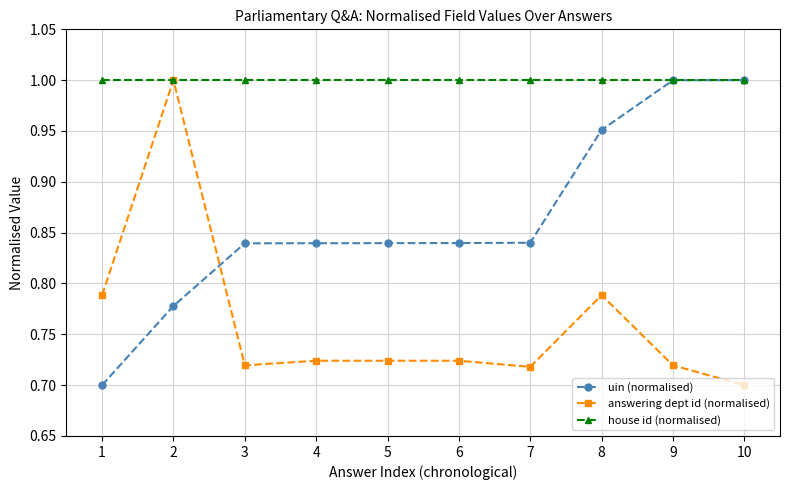

Rank the series by their average value, from lowest to highest.

answering dept id (normalised), uin (normalised), house id (normalised)